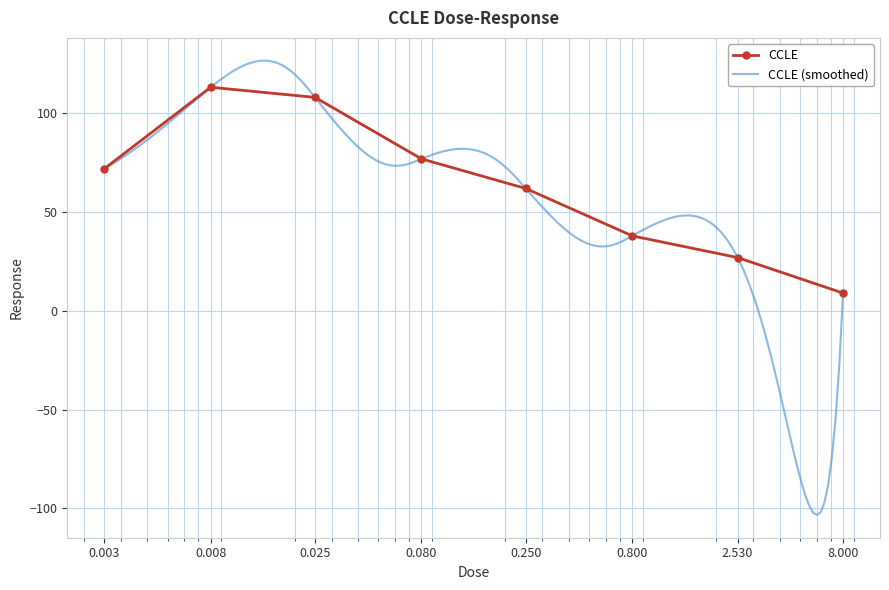

What is the label of the 3rd point from the left?

0.025